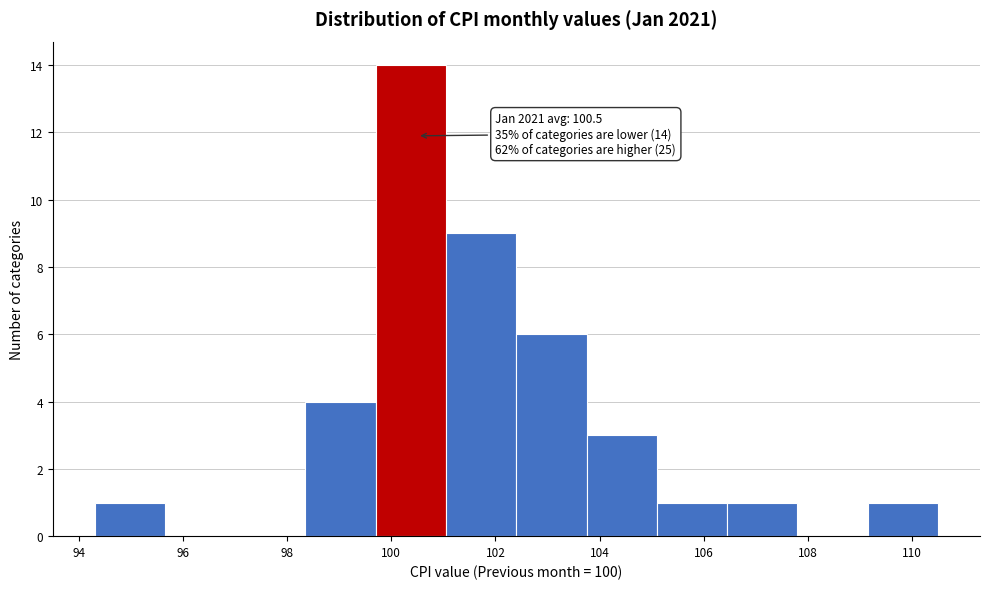

Over which range of the x-axis is the bar tallest?

99.70 to 101.05